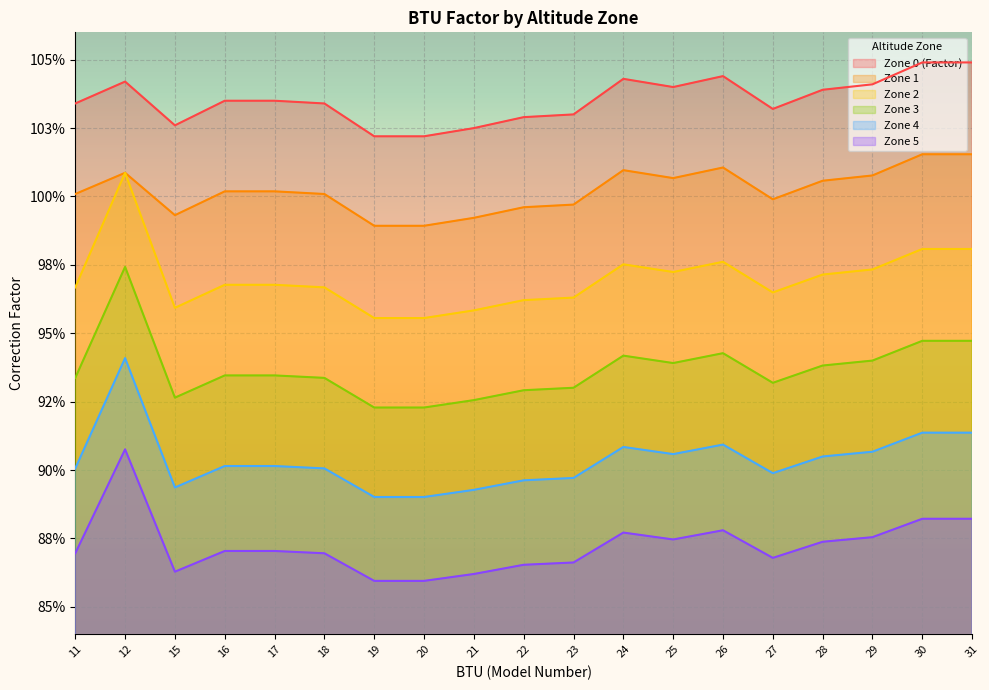

Rank the series at 22 from highest to lowest value.

Zone 0 (Factor), Zone 1, Zone 2, Zone 3, Zone 4, Zone 5